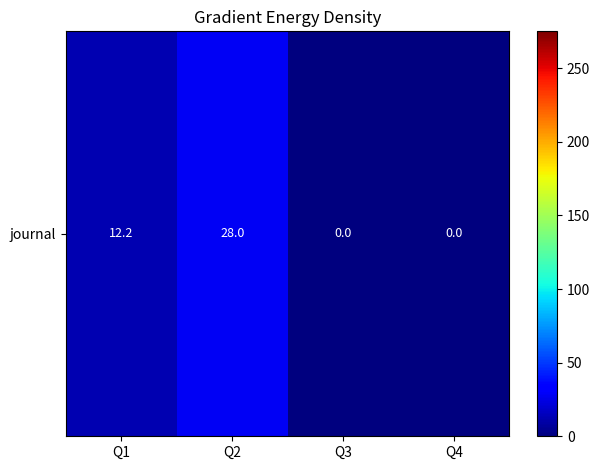

At which label is the value closest to 14?

Q1